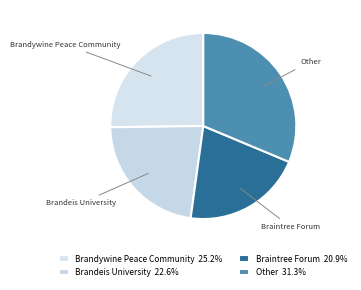

Is there any slice that represents more than half of the pie?

No